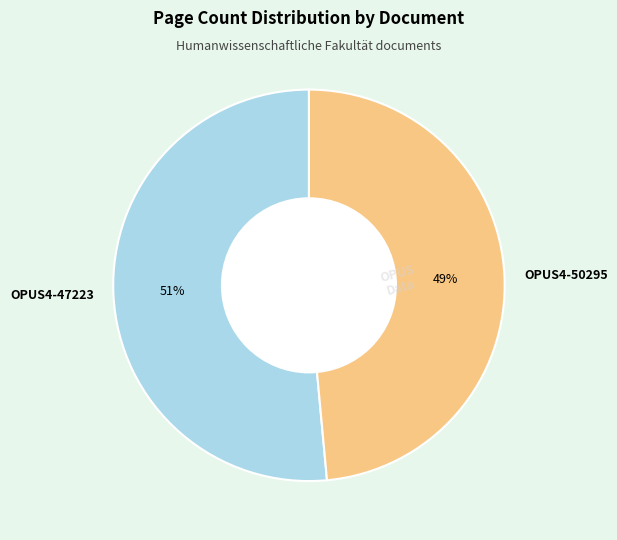

The OPUS4-50295 slice represents 49% of the pie. True or false?

True